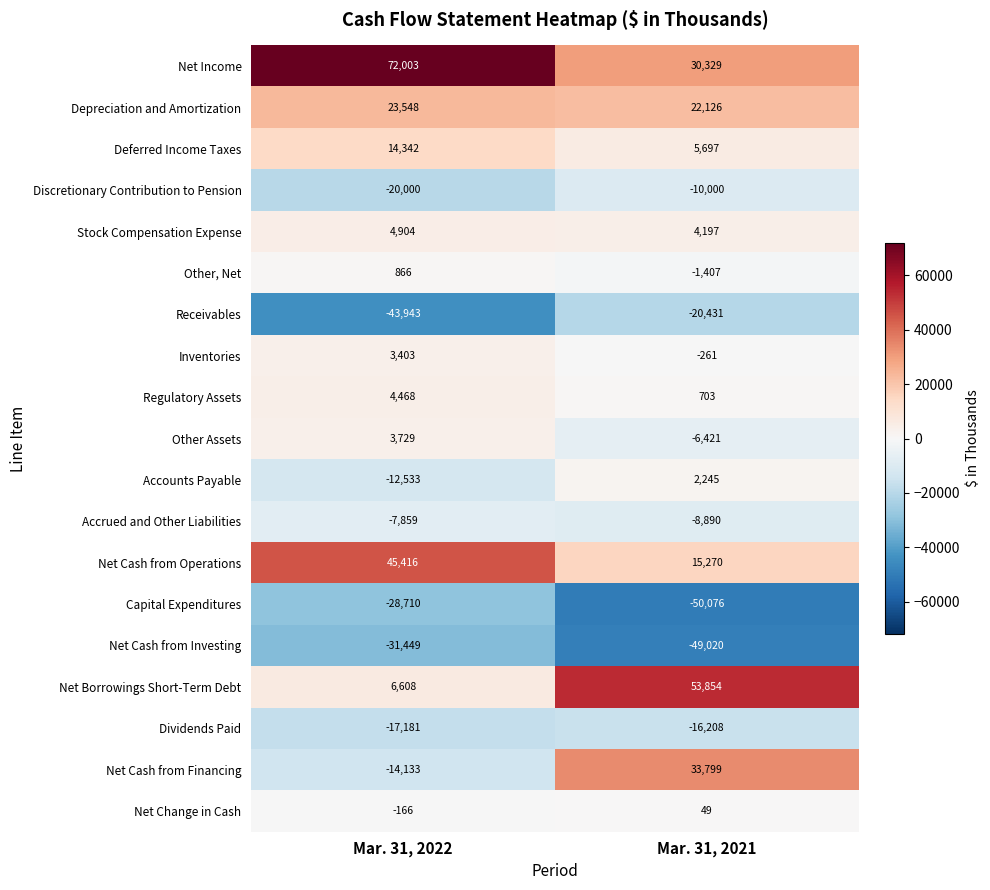

Between Mar. 31, 2022 and Mar. 31, 2021, which series saw the biggest shift?

Net Cash from Financing